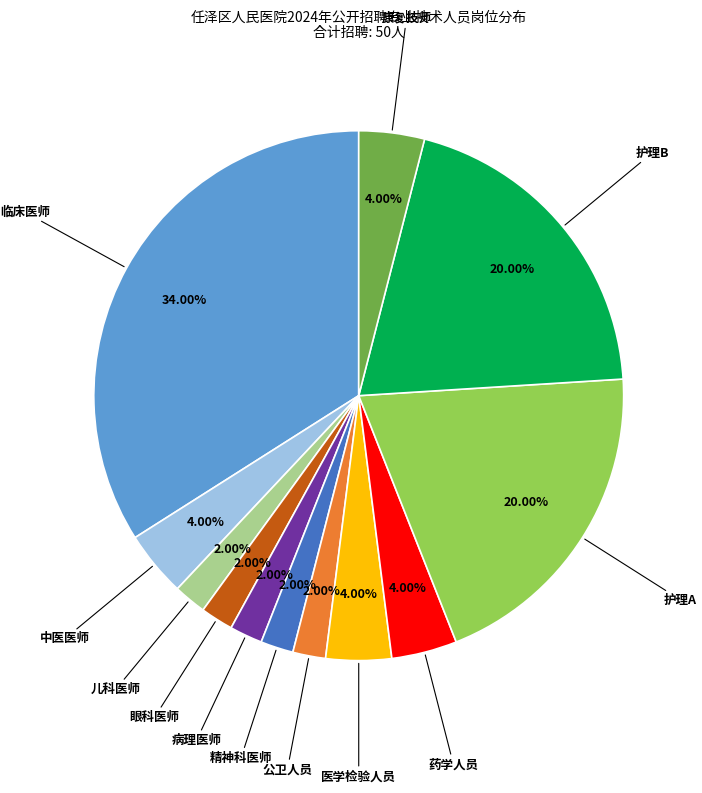

Does any single category account for the majority?

No